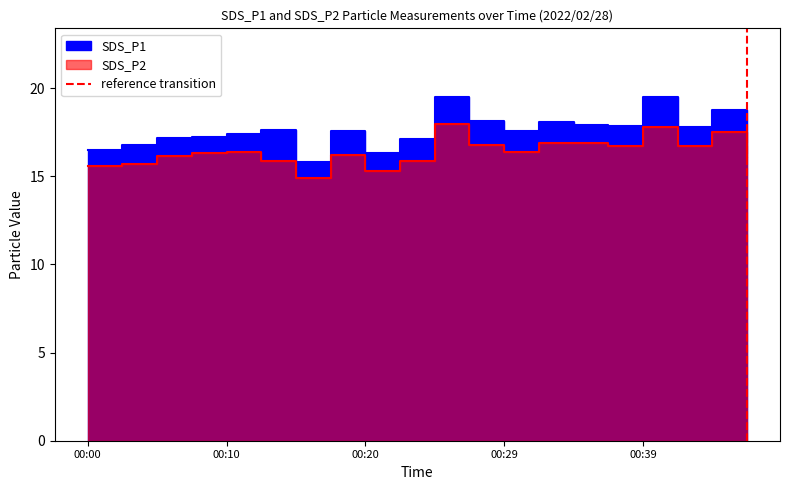

Does the chart display data point markers on the line(s)?

No